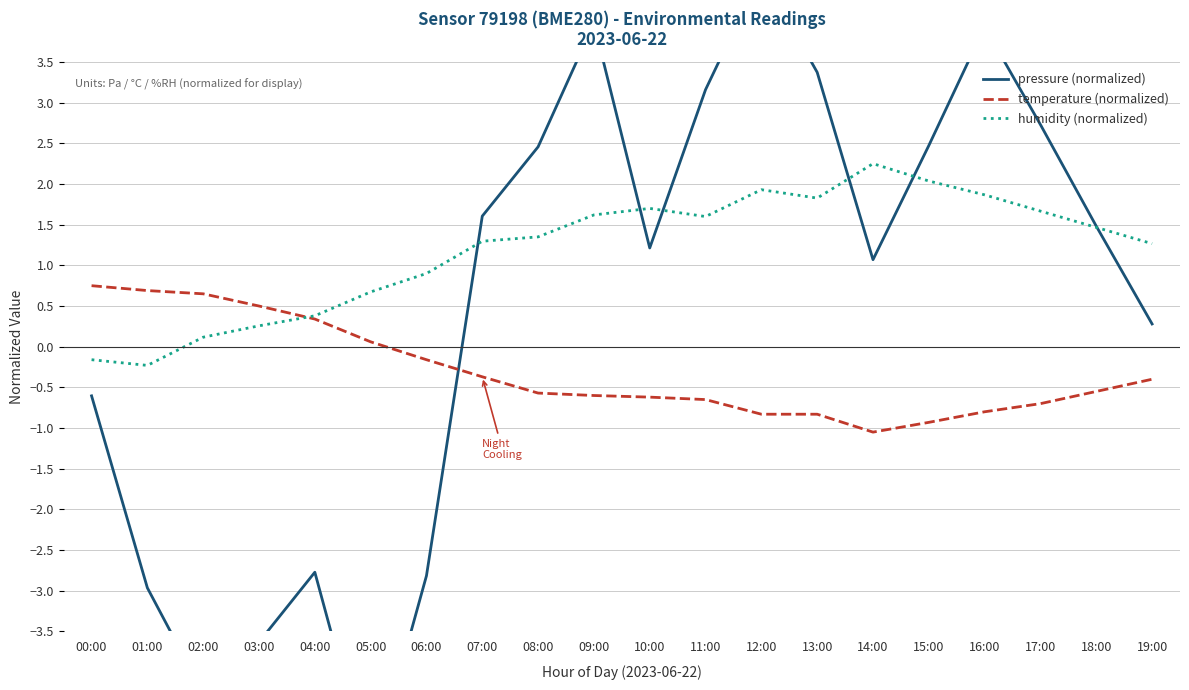

Which category has the highest value in the humidity (normalized) series?

14:00